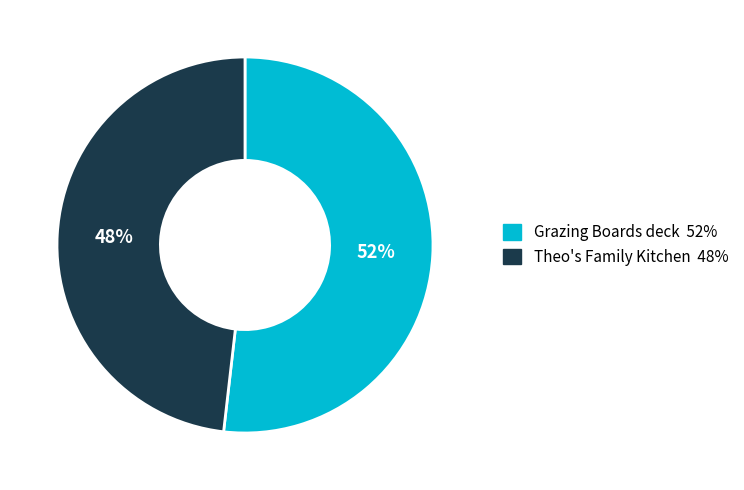

Count the number of slices in the pie.

2